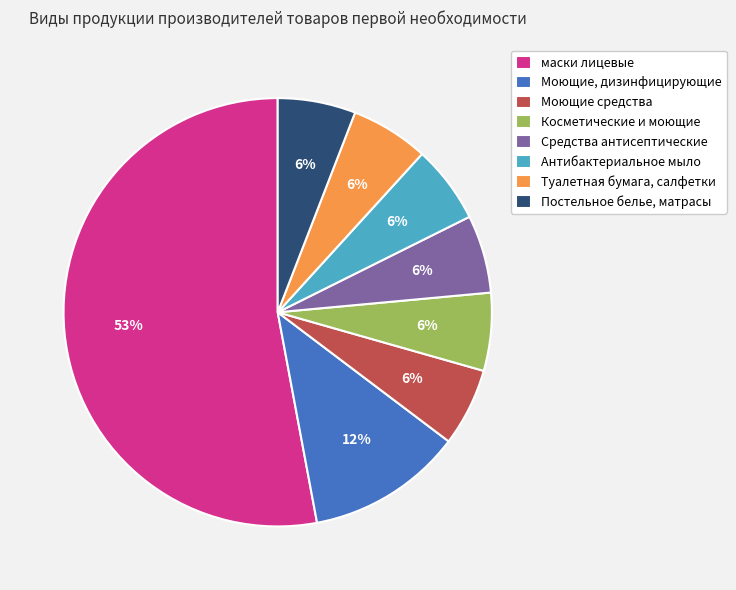

Approximately how many times larger is the value at Моющие, дизинфицирующие compared to Антибактериальное мыло?

2.0